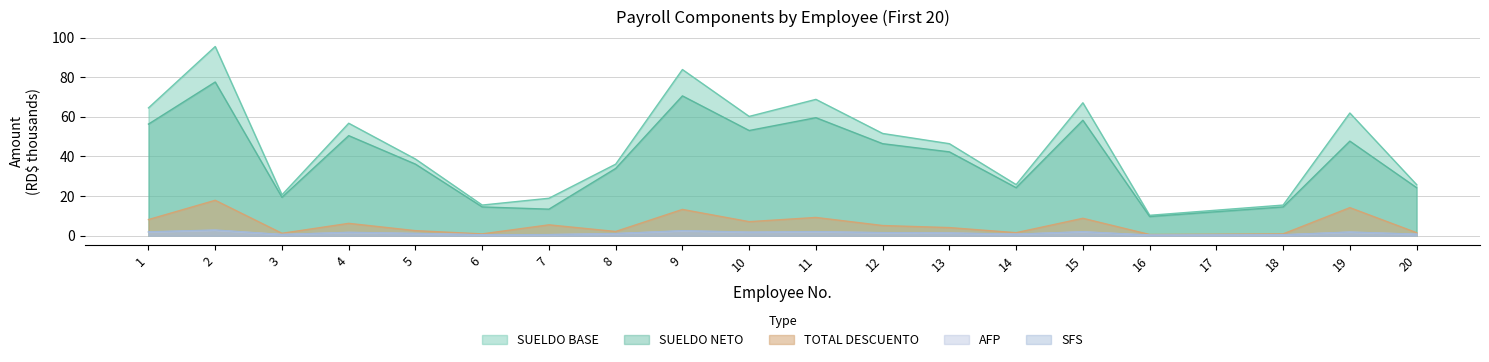

Rank the series at 2 from lowest to highest value.

AFP, SFS, TOTAL DESCUENTO, SUELDO NETO, SUELDO BASE